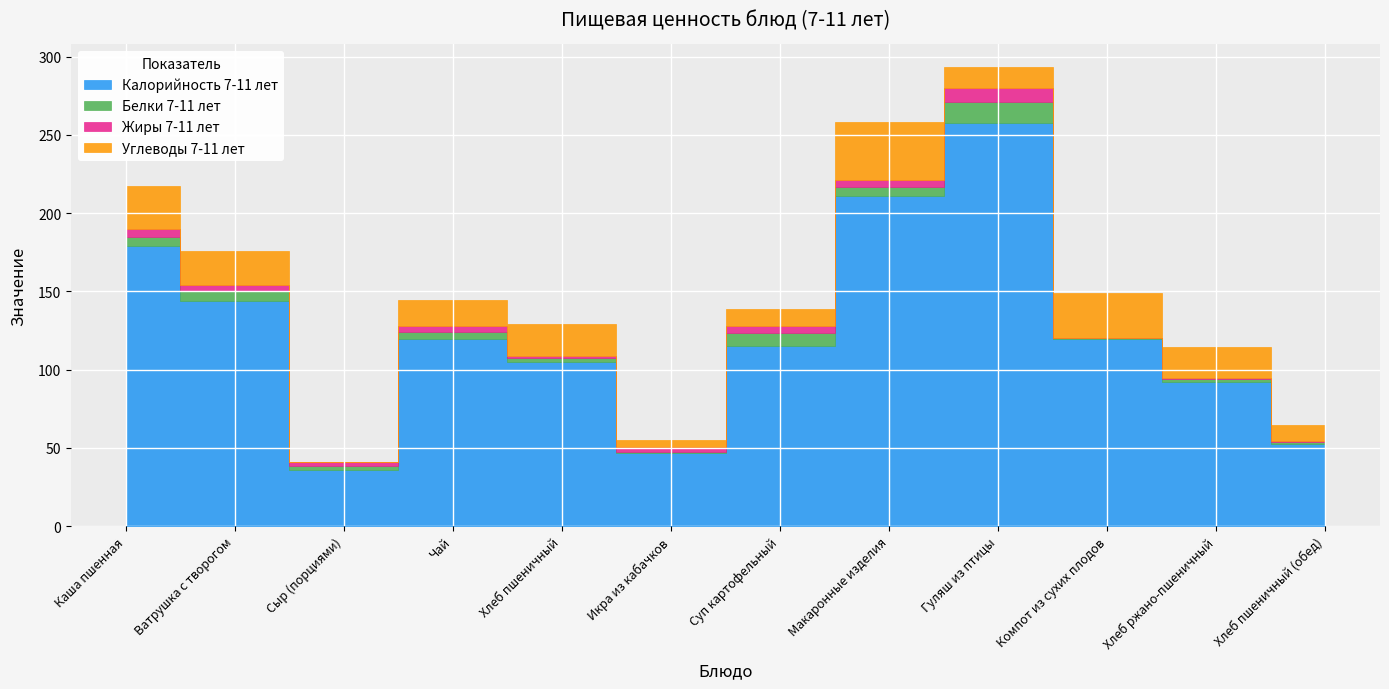

What is the sum of all Жиры 7-11 лет values?

38.5